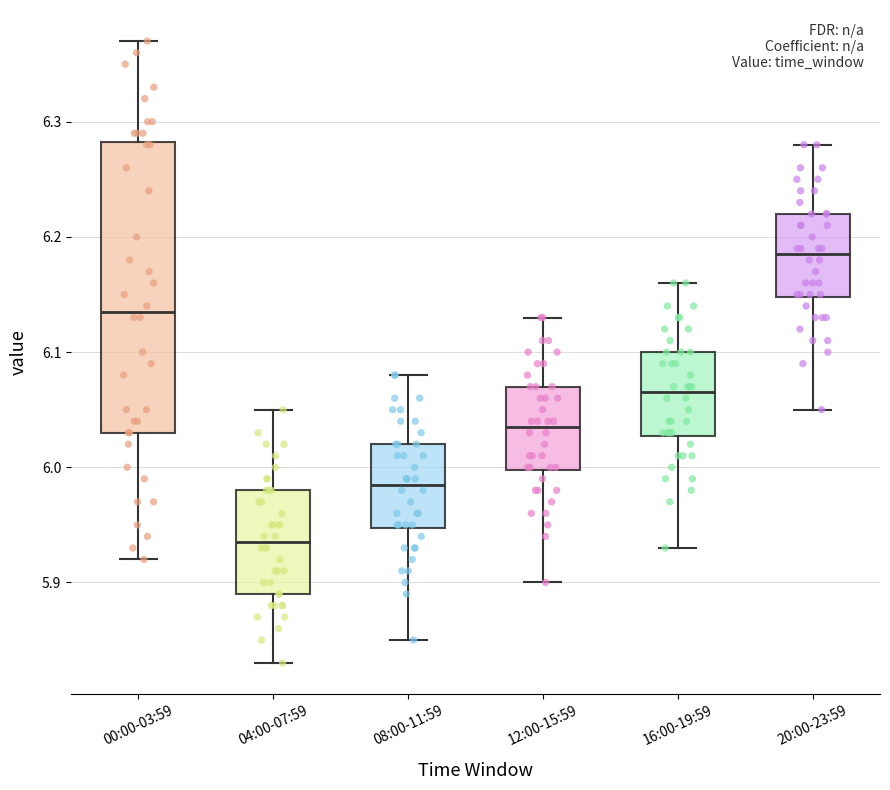

Which box has the lowest median line?

04:00-07:59